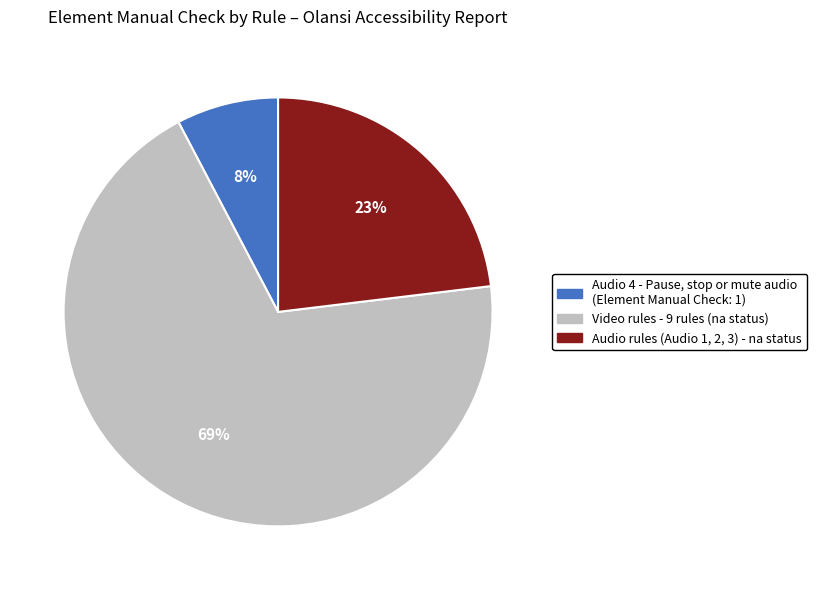

Is there a majority slice in this chart?

Yes